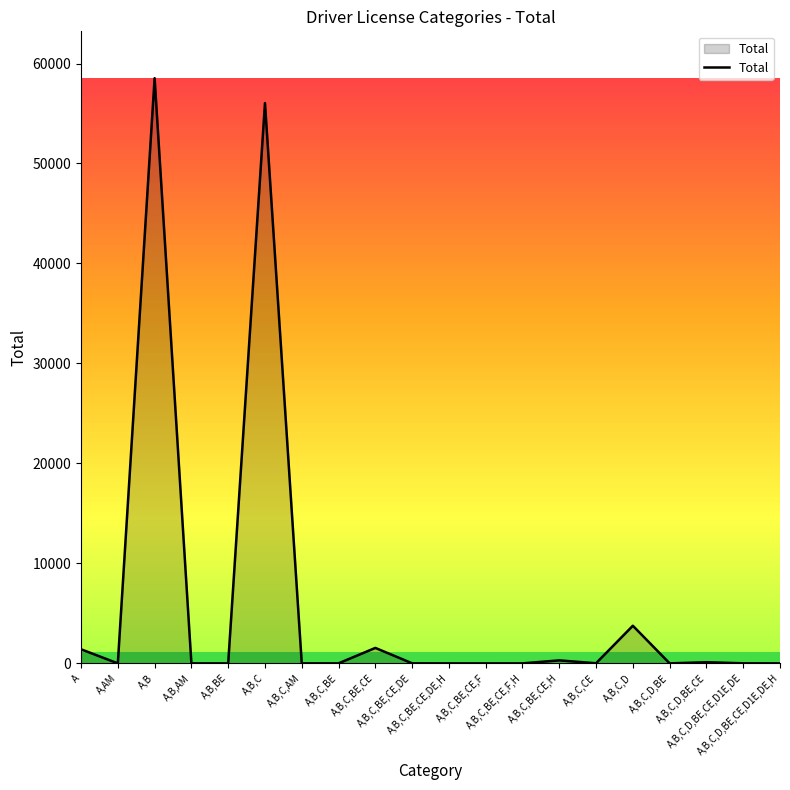

What is the greatest value displayed?

58536